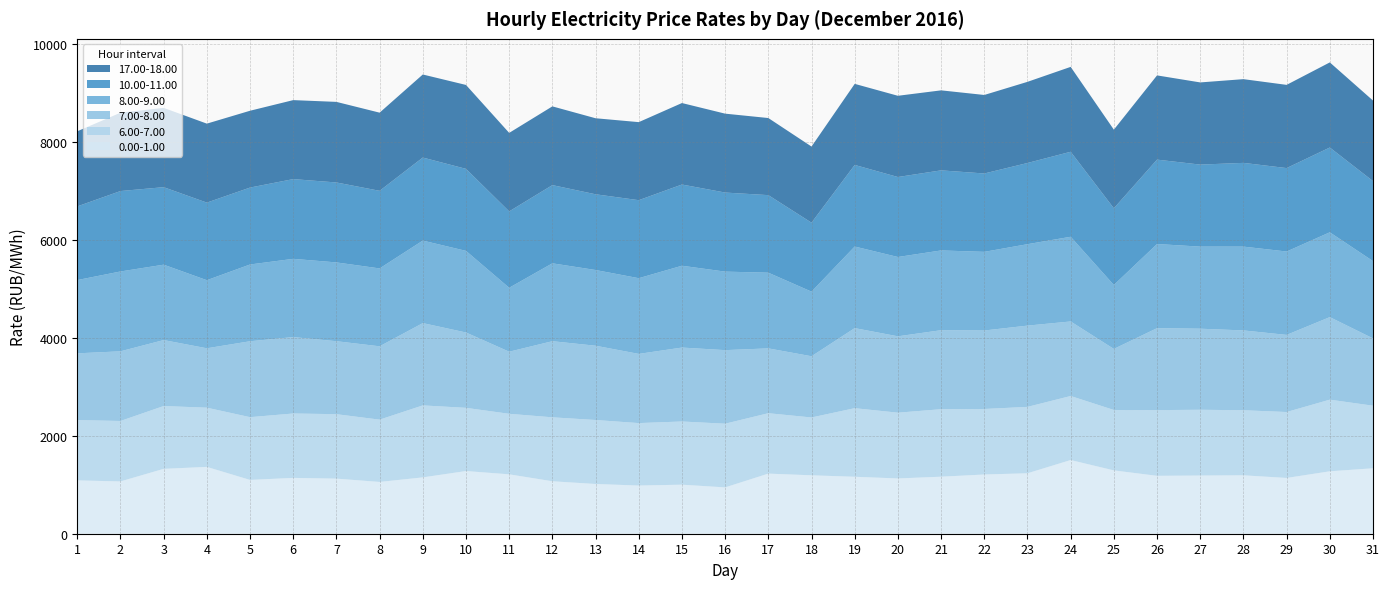

Reading right to left, extract all data points from this chart.

0.00-1.00: 31=1336.9	30=1275.3	29=1139.5	28=1193.5	27=1188.7	26=1183.1	25=1293.8	24=1505.4	23=1235.0	22=1209.9	21=1165.1	20=1129.5	19=1163.7	18=1193.5	17=1228.2	16=946.7	15=1002.1	14=984.4	13=1016.3	12=1071.7	11=1213.5	10=1280.8	9=1151.0	8=1058.0	7=1125.6	6=1140.8	5=1099.1	4=1365.6	3=1325.2	2=1068.6	1=1089.9
10.00-11.00: 31=1635.1	30=1732.5	29=1704.7	28=1710.9	27=1675.8	26=1724.3	25=1567.1	24=1736.8	23=1658.8	22=1601.1	21=1636.2	20=1634.2	19=1667.0	18=1409.2	17=1584.7	16=1615.5	15=1659.4	14=1593.9	13=1547.3	12=1597.9	11=1560.7	10=1675.6	9=1696.8	8=1585.5	7=1633.4	6=1629.1	5=1571.9	4=1585.2	3=1583.5	2=1643.3	1=1505.4
6.00-7.00: 31=1278.6	30=1463.7	29=1346.8	28=1329.2	27=1343.9	26=1342.4	25=1234.5	24=1308.1	23=1356.5	22=1338.7	21=1378.8	20=1343.4	19=1401.2	18=1181.4	17=1233.9	16=1300.9	15=1290.9	14=1275.9	13=1307.1	12=1306.5	11=1236.4	10=1291.0	9=1470.7	8=1272.5	7=1316.8	6=1315.6	5=1282.2	4=1209.5	3=1283.5	2=1234.8	1=1231.8
7.00-8.00: 31=1374.6	30=1686.4	29=1575.7	28=1630.7	27=1656.0	26=1674.2	25=1246.9	24=1523.0	23=1660.0	22=1603.3	21=1614.1	20=1560.2	19=1635.7	18=1250.6	17=1324.4	16=1503.0	15=1510.4	14=1413.5	13=1517.5	12=1554.8	11=1268.6	10=1539.3	9=1681.4	8=1498.3	7=1490.9	6=1560.7	5=1550.9	4=1213.4	3=1347.6	2=1423.3	1=1363.5
8.00-9.00: 31=1579.4	30=1732.6	29=1703.5	28=1712.3	27=1676.9	26=1719.1	25=1306.4	24=1730.2	23=1663.9	22=1606.8	21=1629.5	20=1620.4	19=1666.9	18=1320.0	17=1546.4	16=1604.1	15=1671.6	14=1546.6	13=1546.8	12=1591.4	11=1306.2	10=1667.6	9=1685.5	8=1591.2	7=1609.7	6=1598.8	5=1568.2	4=1390.9	3=1540.3	2=1631.0	1=1496.8
17.00-18.00: 31=1645.6	30=1738.5	29=1699.9	28=1710.3	27=1678.9	26=1720.5	25=1606.2	24=1734.2	23=1657.9	22=1604.1	21=1634.3	20=1659.5	19=1656.1	18=1555.1	17=1575.0	16=1611.9	15=1664.5	14=1594.6	13=1553.2	12=1608.4	11=1603.7	10=1714.3	9=1696.6	8=1596.8	7=1646.2	6=1613.7	5=1569.3	4=1613.6	3=1620.3	2=1600.2	1=1534.7